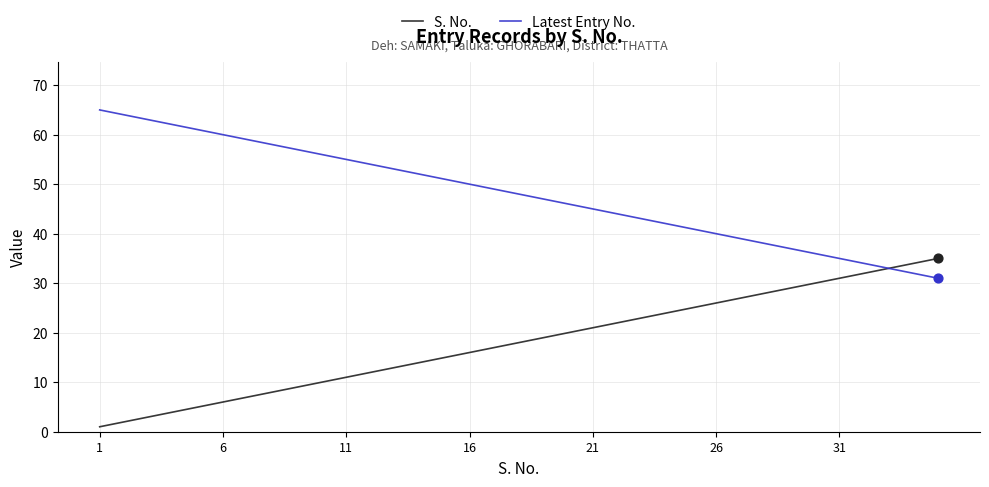

What is the maximum value shown in the chart?

65